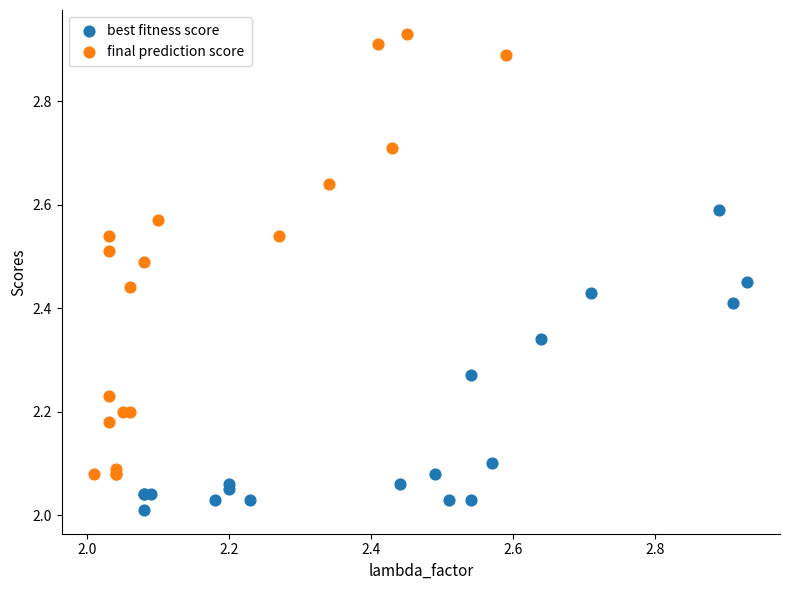

Which series has the largest Y range (max minus min)?

final prediction score